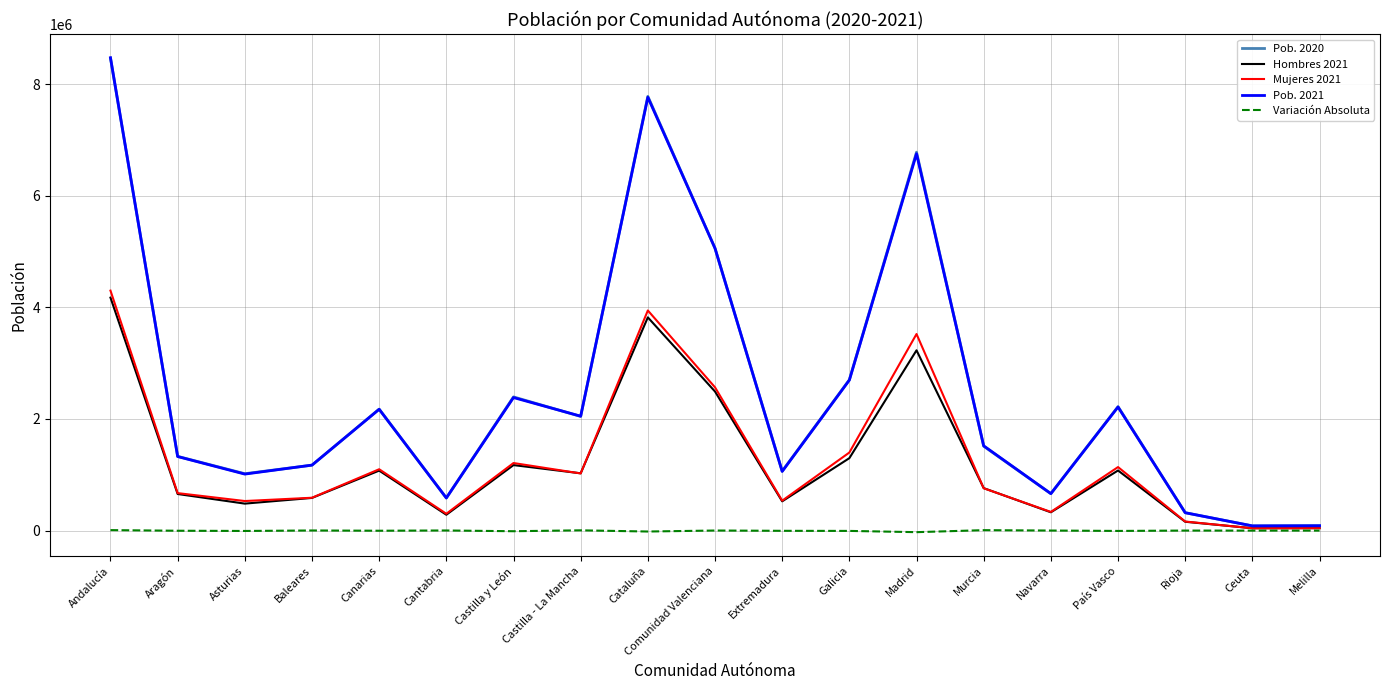

Count the number of data series in this chart.

5